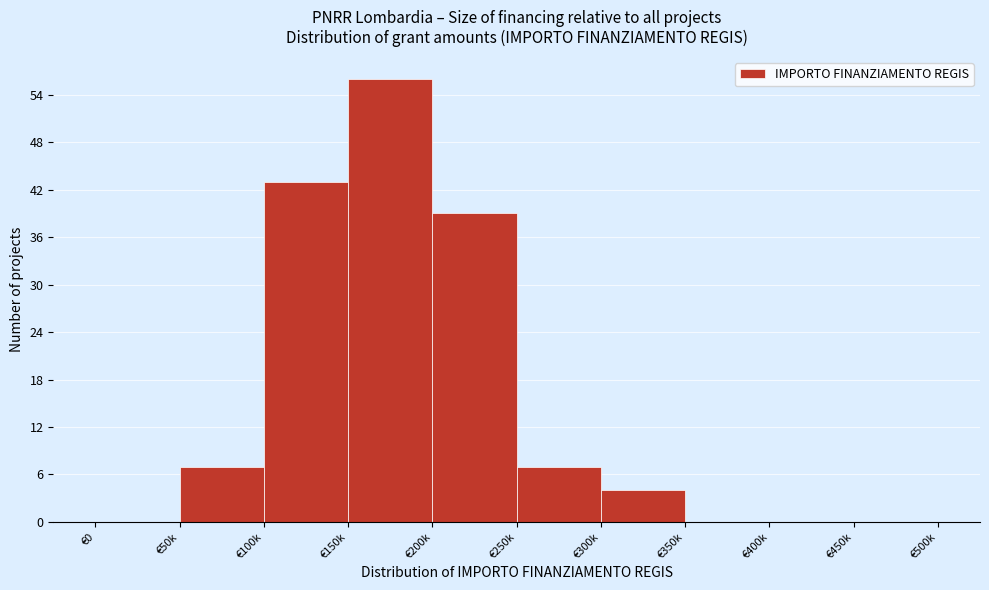

Reading right to left, extract all data points from this chart.

€450k=0	€400k=0	€350k=0	€300k=4	€250k=7	€200k=39	€150k=56	€100k=43	€50k=7	€0=0